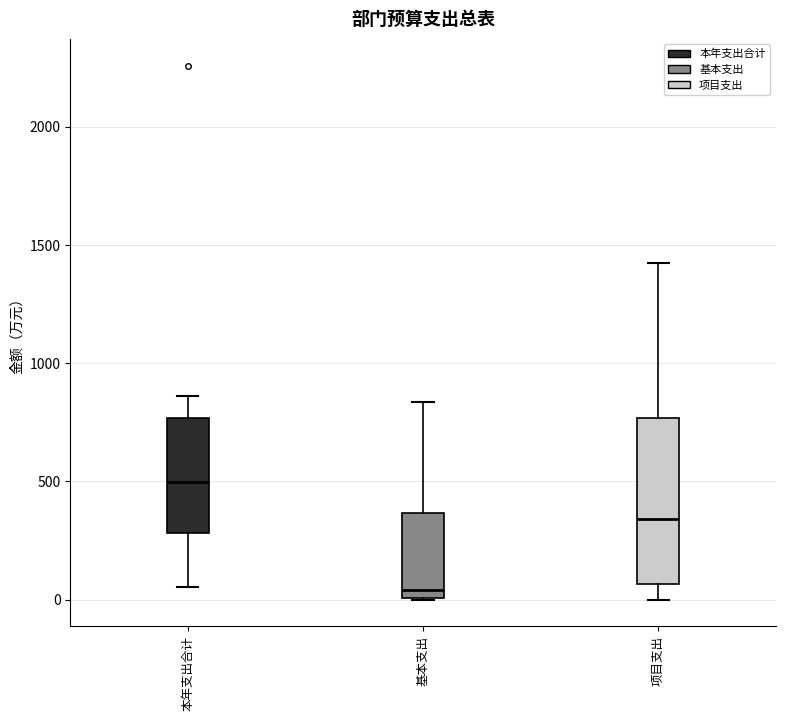

Which box has the lowest median line?

基本支出